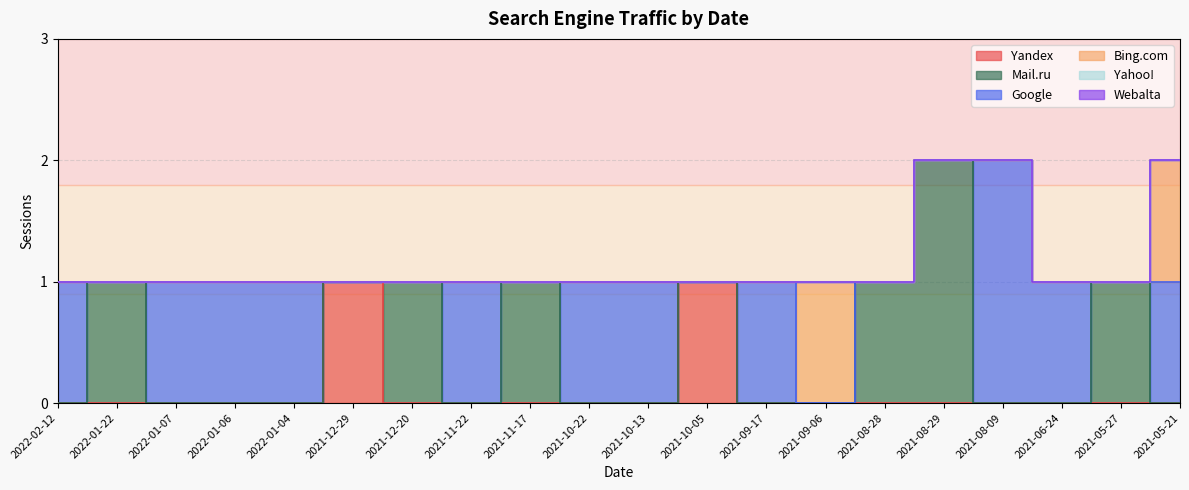

How many lines are shown in the chart?

6